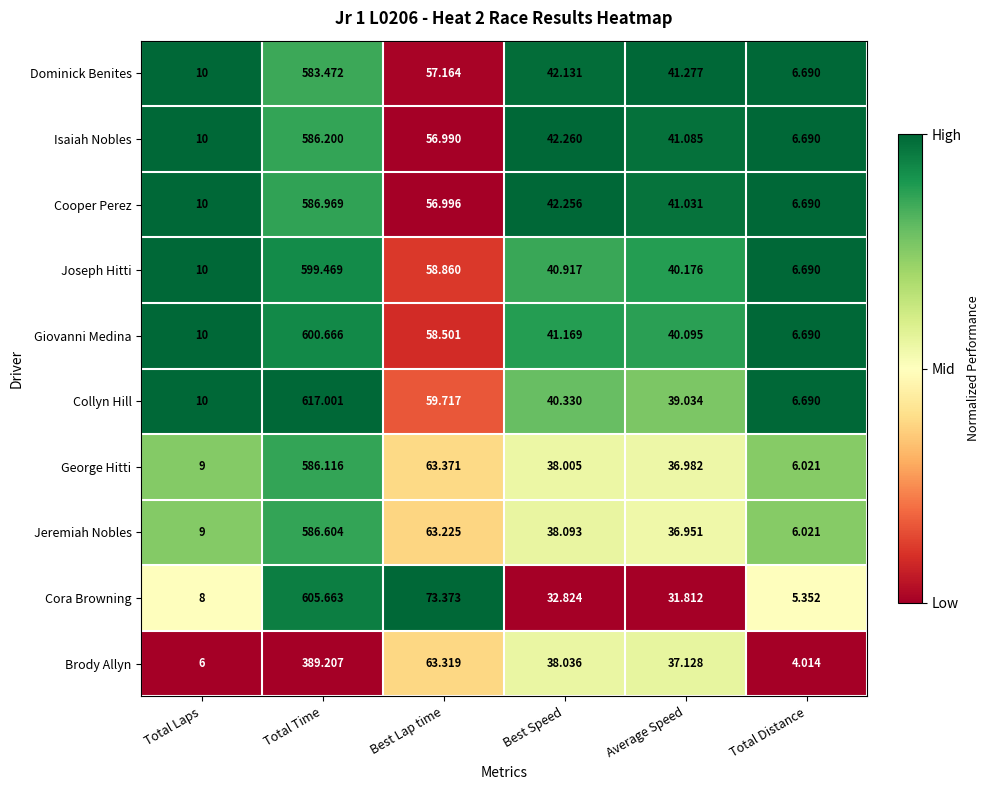

Rank the series at Average Speed from highest to lowest value.

Dominick Benites, Isaiah Nobles, Cooper Perez, Joseph Hitti, Giovanni Medina, Collyn Hill, Brody Allyn, George Hitti, Jeremiah Nobles, Cora Browning